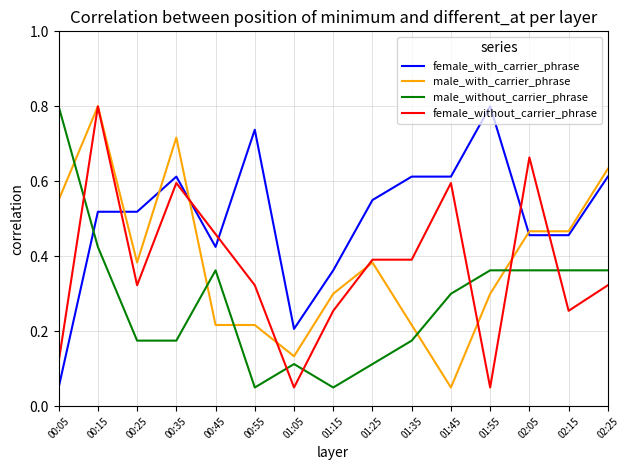

True or false: female_with_carrier_phrase has more than 1 points higher than both neighbors.

True